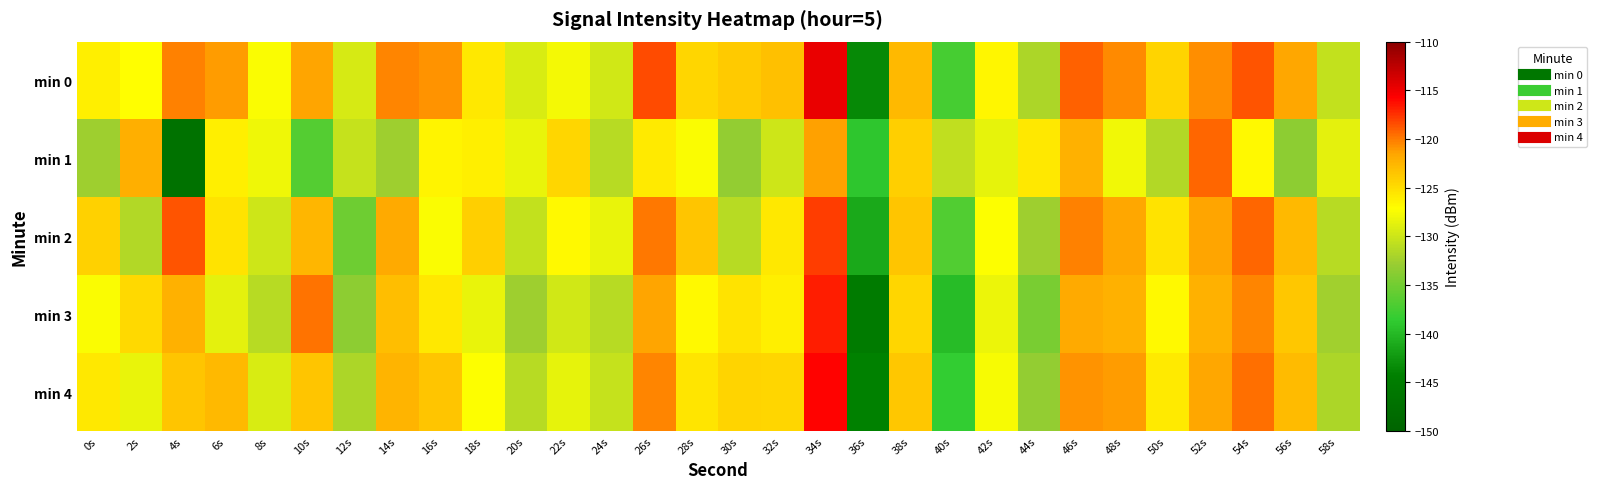

Which label corresponds to the largest value in the chart?

34s